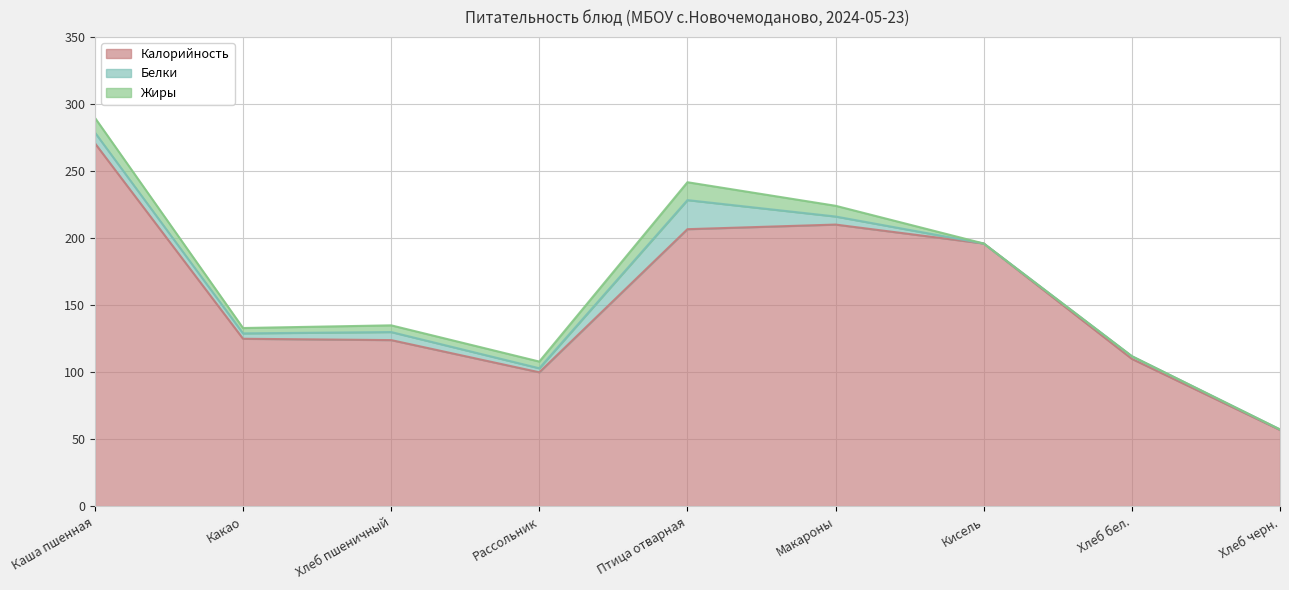

Is it true that Жиры equals 5.0 at Рассольник?

True